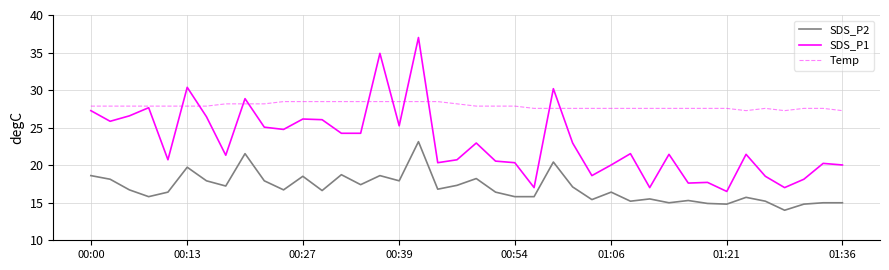

List the series in order of their peak value, lowest first.

SDS_P2, Temp, SDS_P1